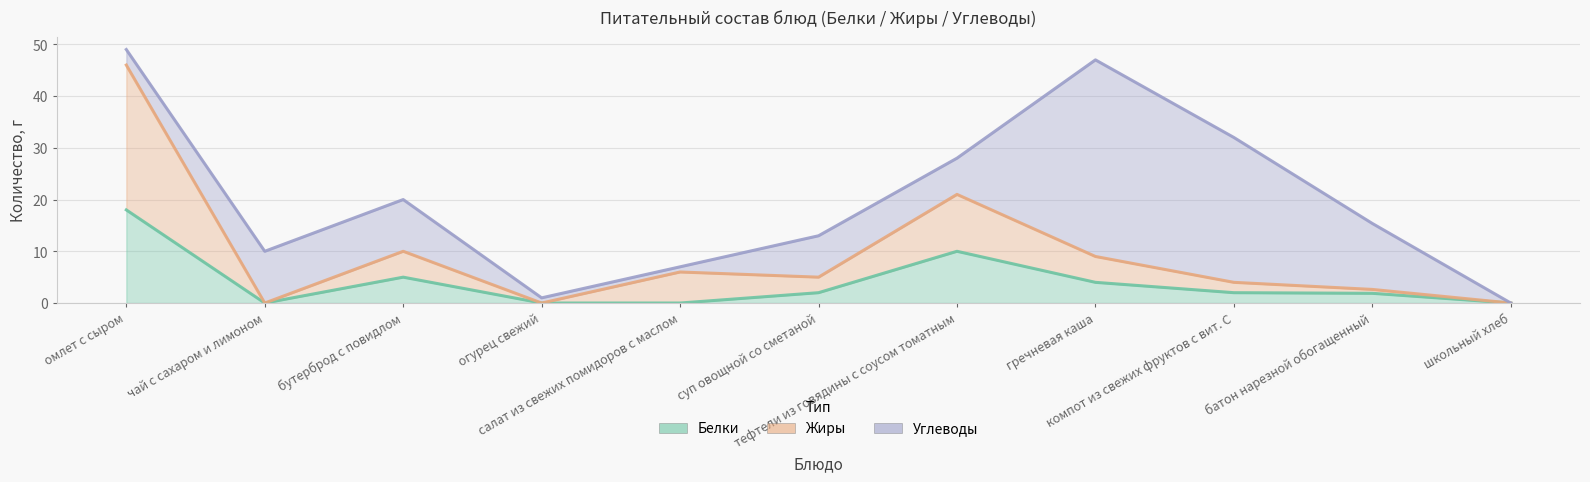

What is the average value of the Белки series?

3.9